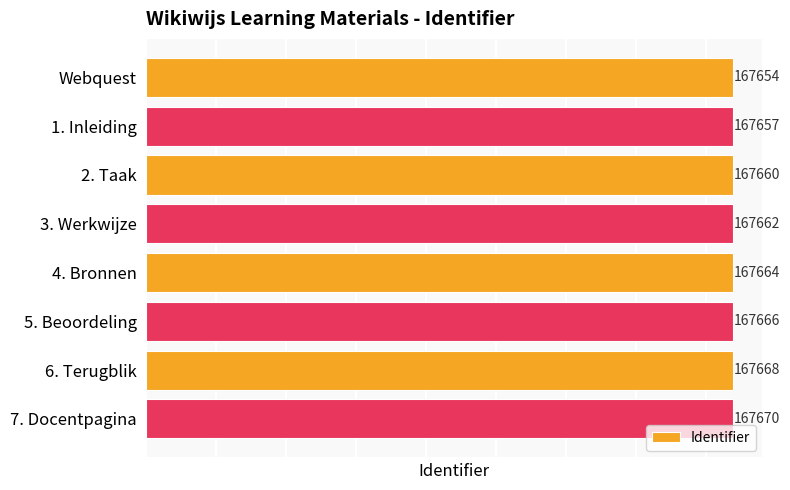

What is the ratio of the value at 1. Inleiding to the value at 4. Bronnen?

1.0